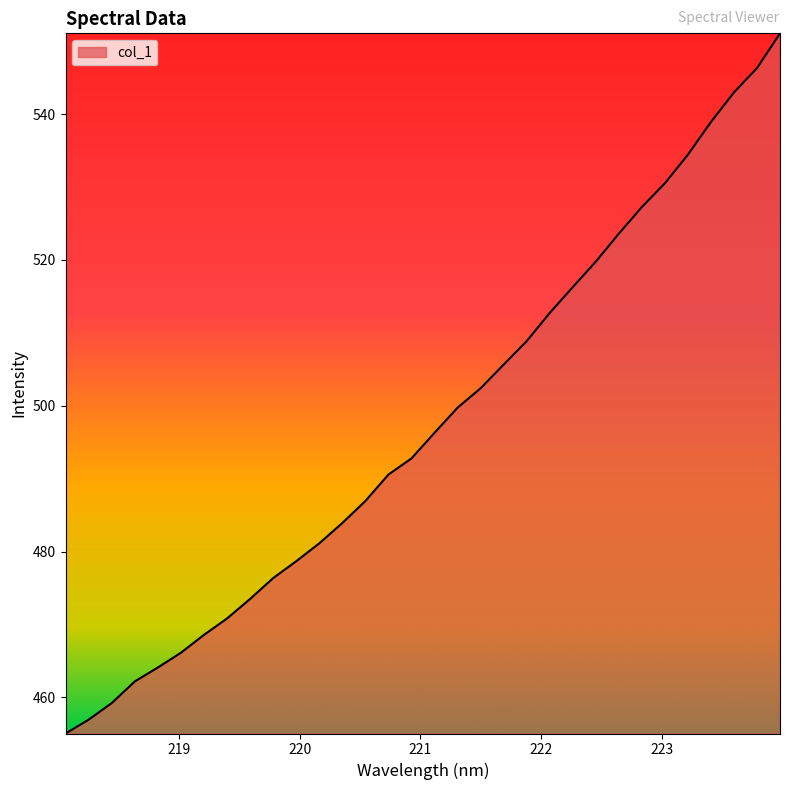

Does the chart have visible grid lines?

No